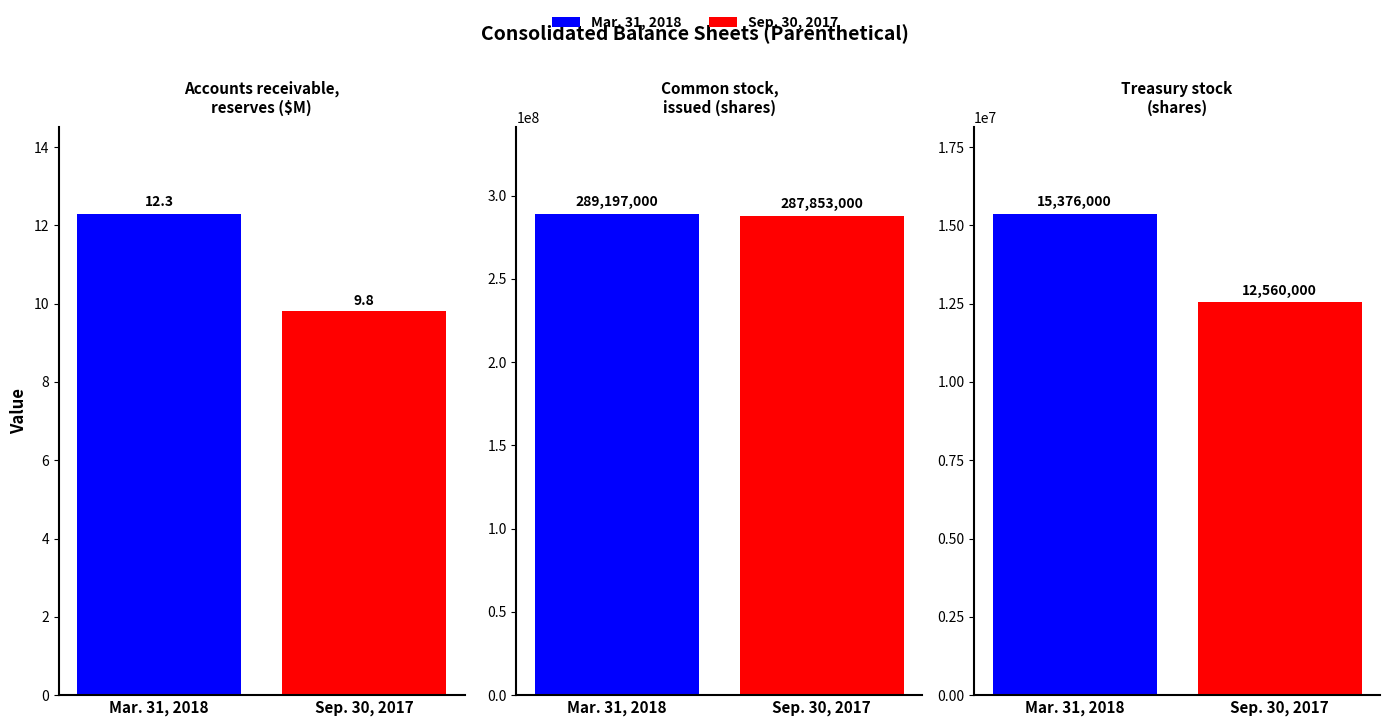

Which series has the largest total across all categories?

Mar. 31, 2018